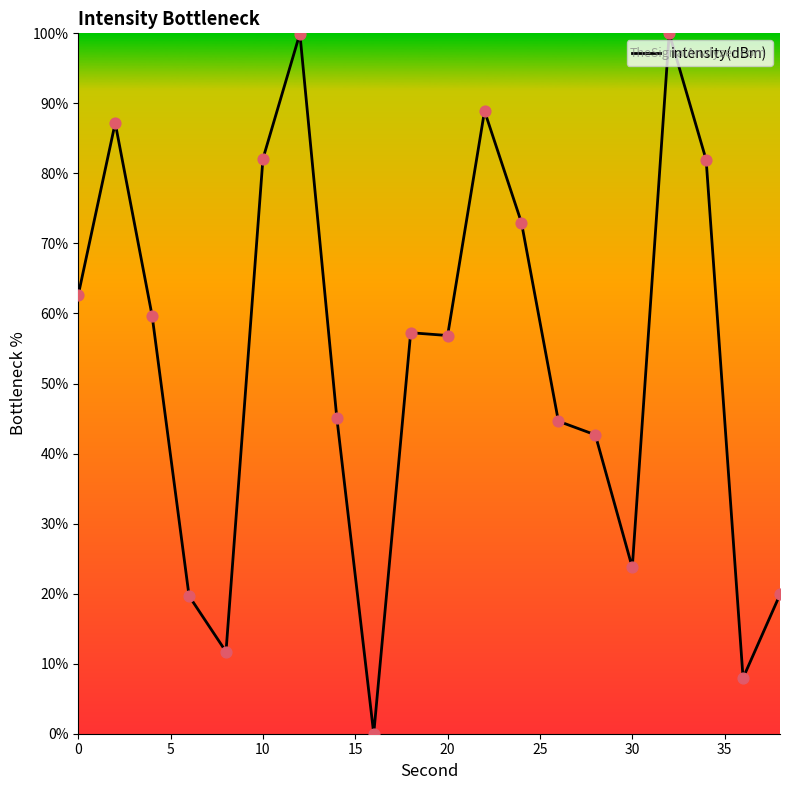

What is the difference between the maximum and minimum values?

100.0